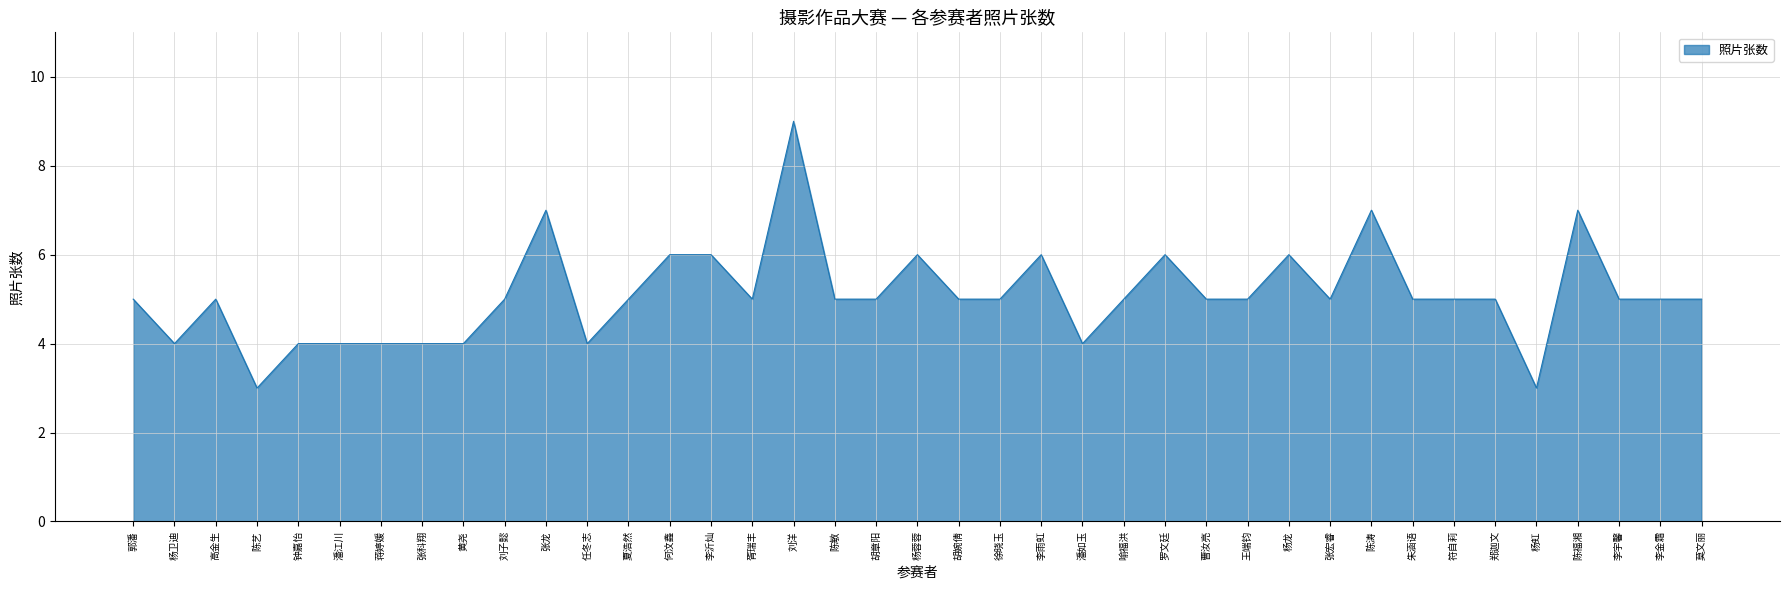

What is the difference between the second highest and second lowest values?

4